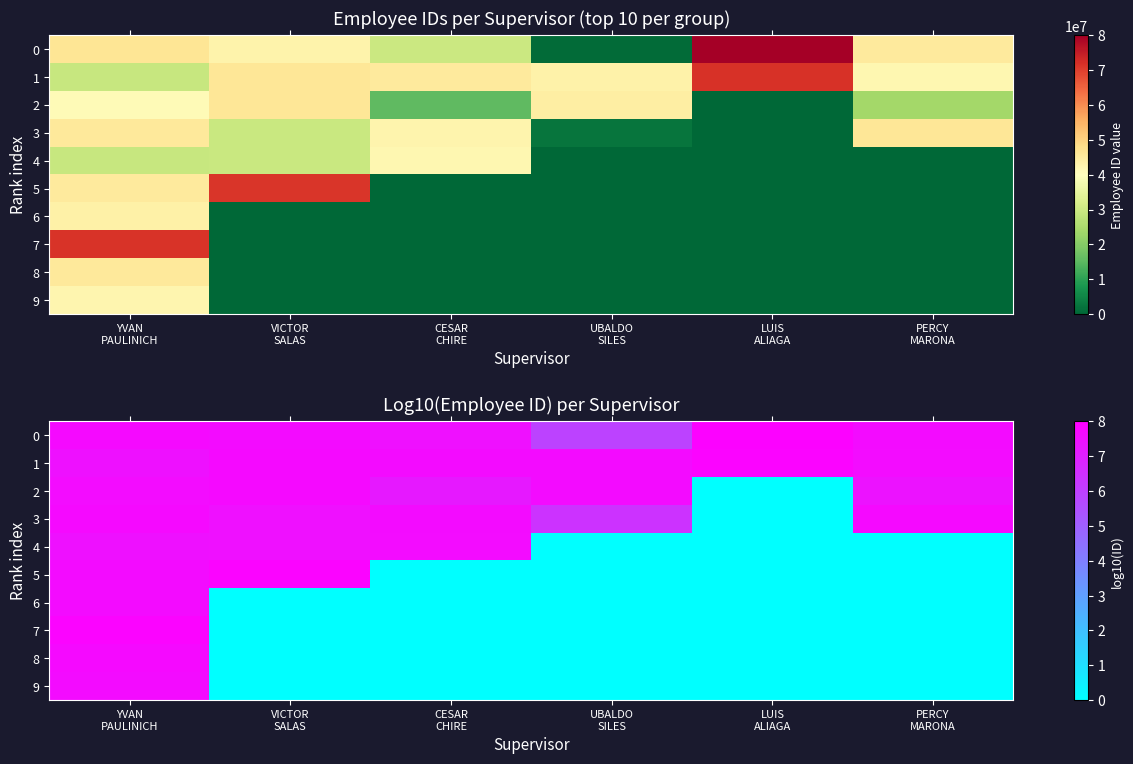

Rank the series at CESAR CHIRE from highest to lowest value.

1, 3, 4, 0, 2, 5, 6, 7, 8, 9